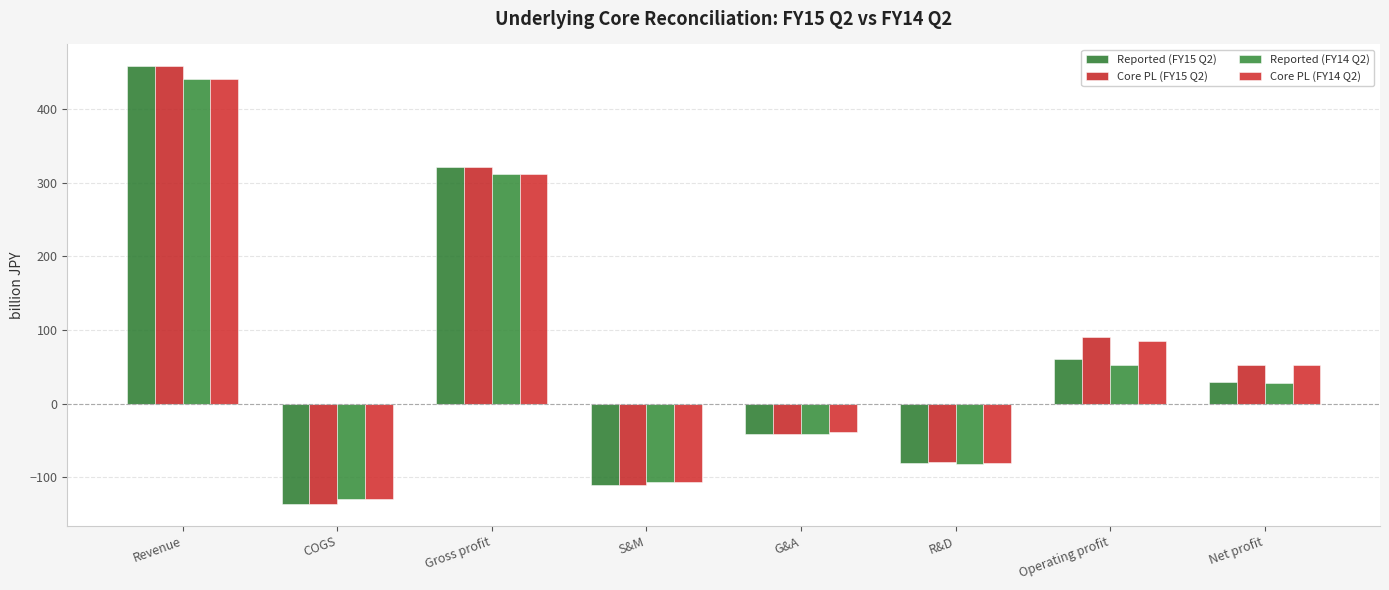

What is the label of the 3rd bar from the left?

Gross profit